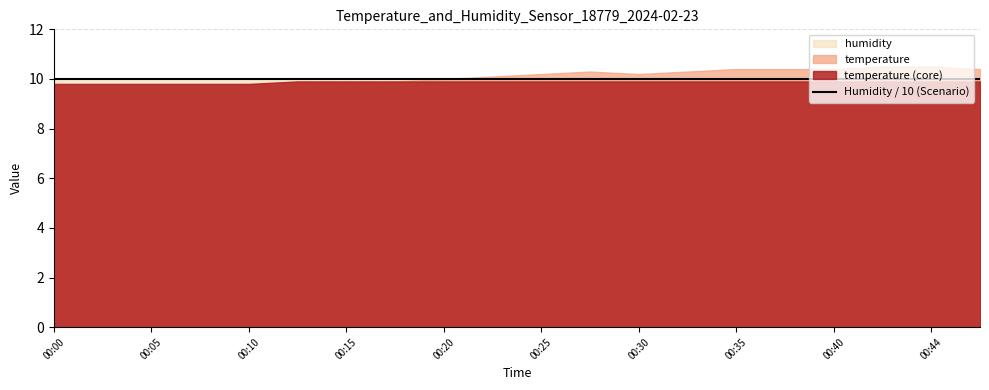

At which label does humidity reach its minimum?

00:00